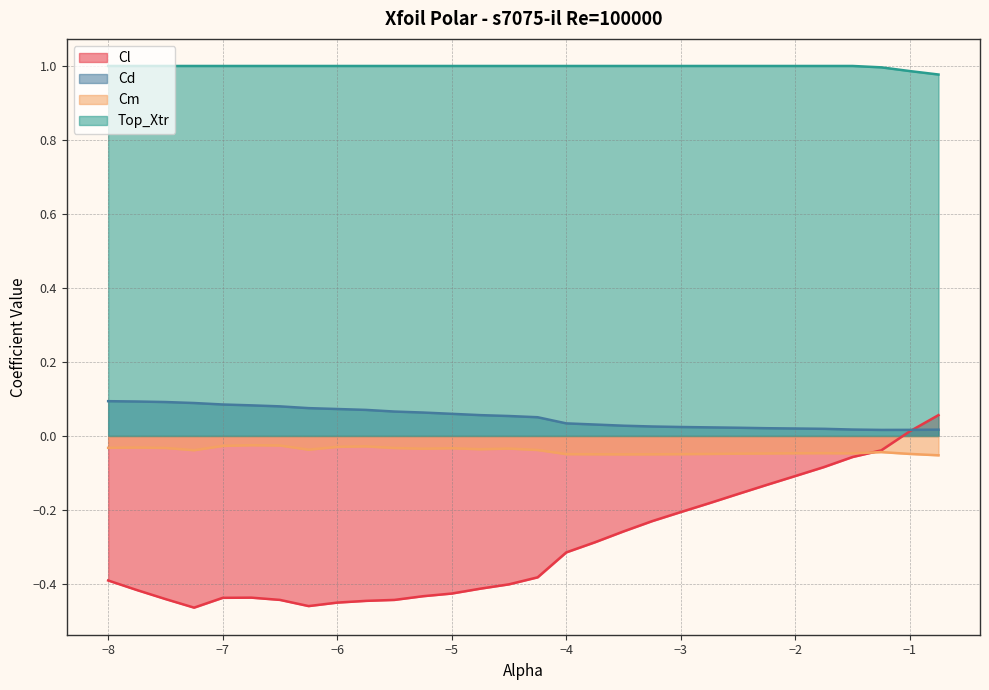

Which series has the largest range (max minus min)?

Cl